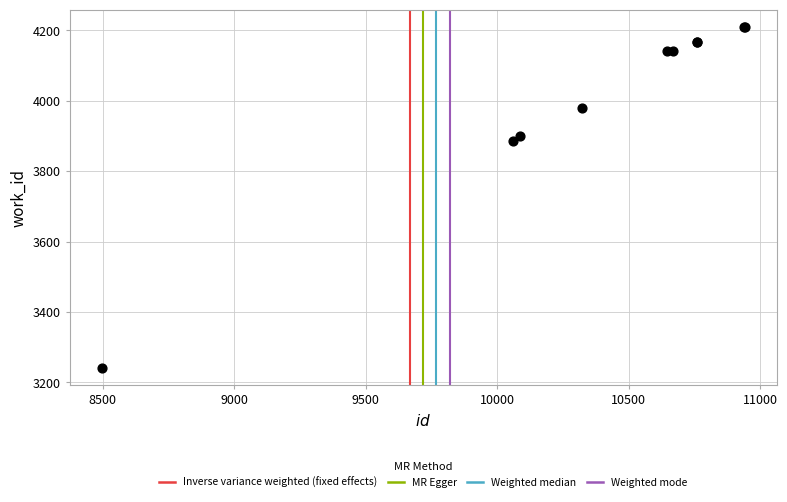

What Y value in the scatter plot is closest to 3726?

3886